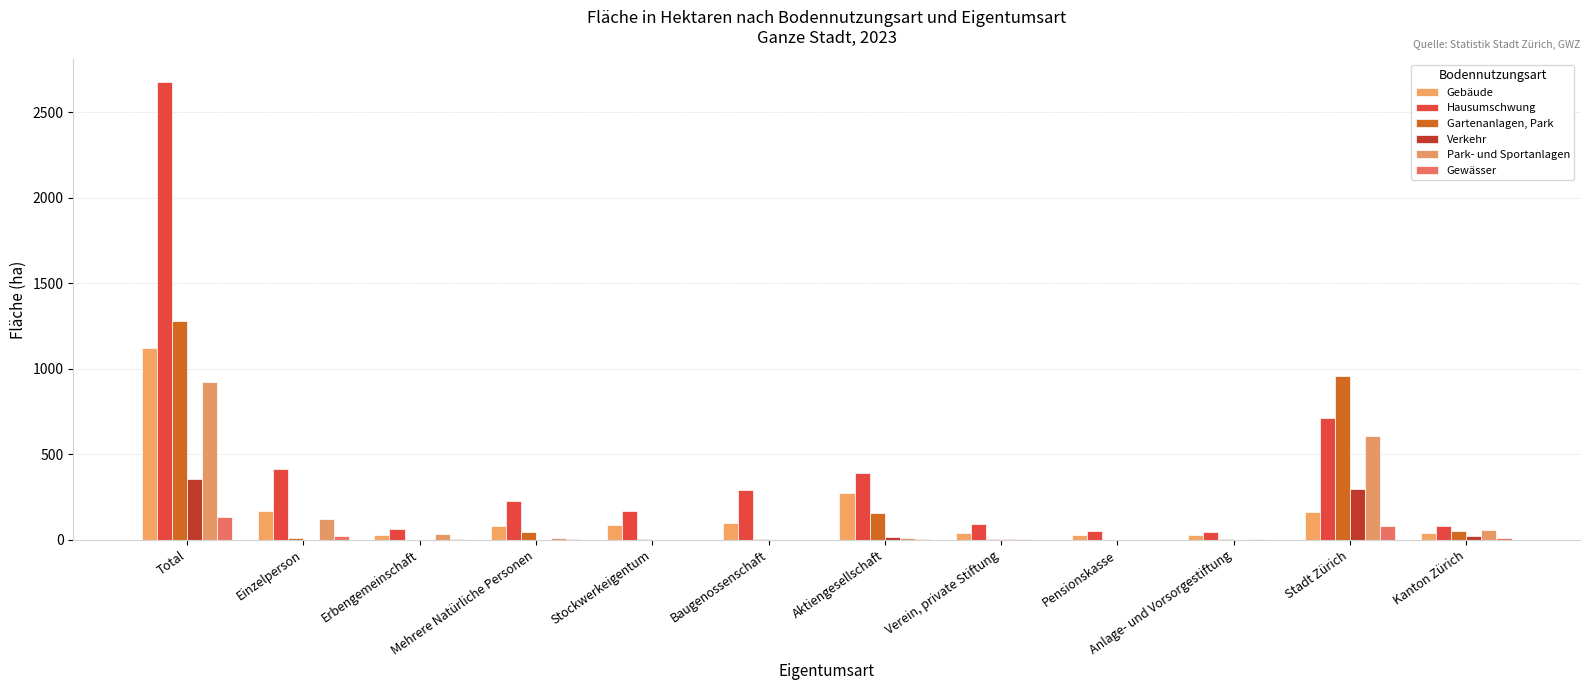

What is the label of the 10th bar from the left?

Anlage- und Vorsorgestiftung